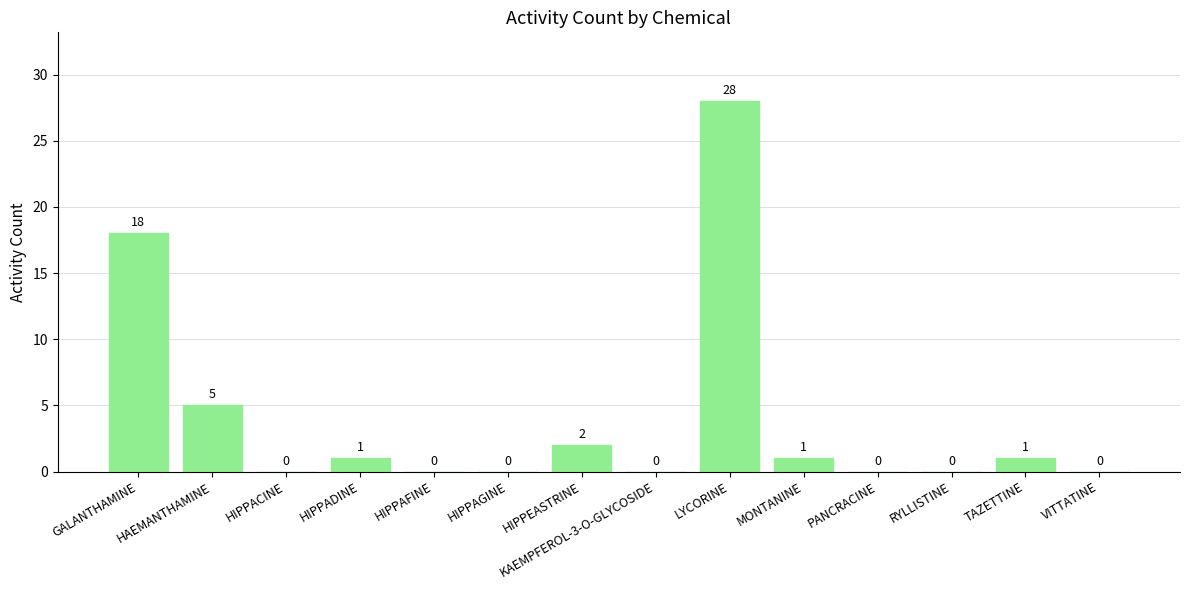

What is the greatest value displayed?

28